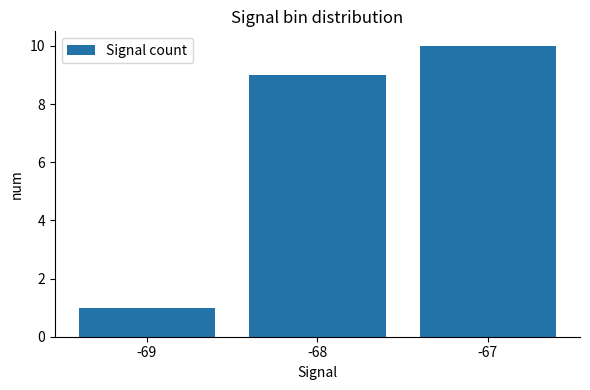

What is the sum of all values?

20